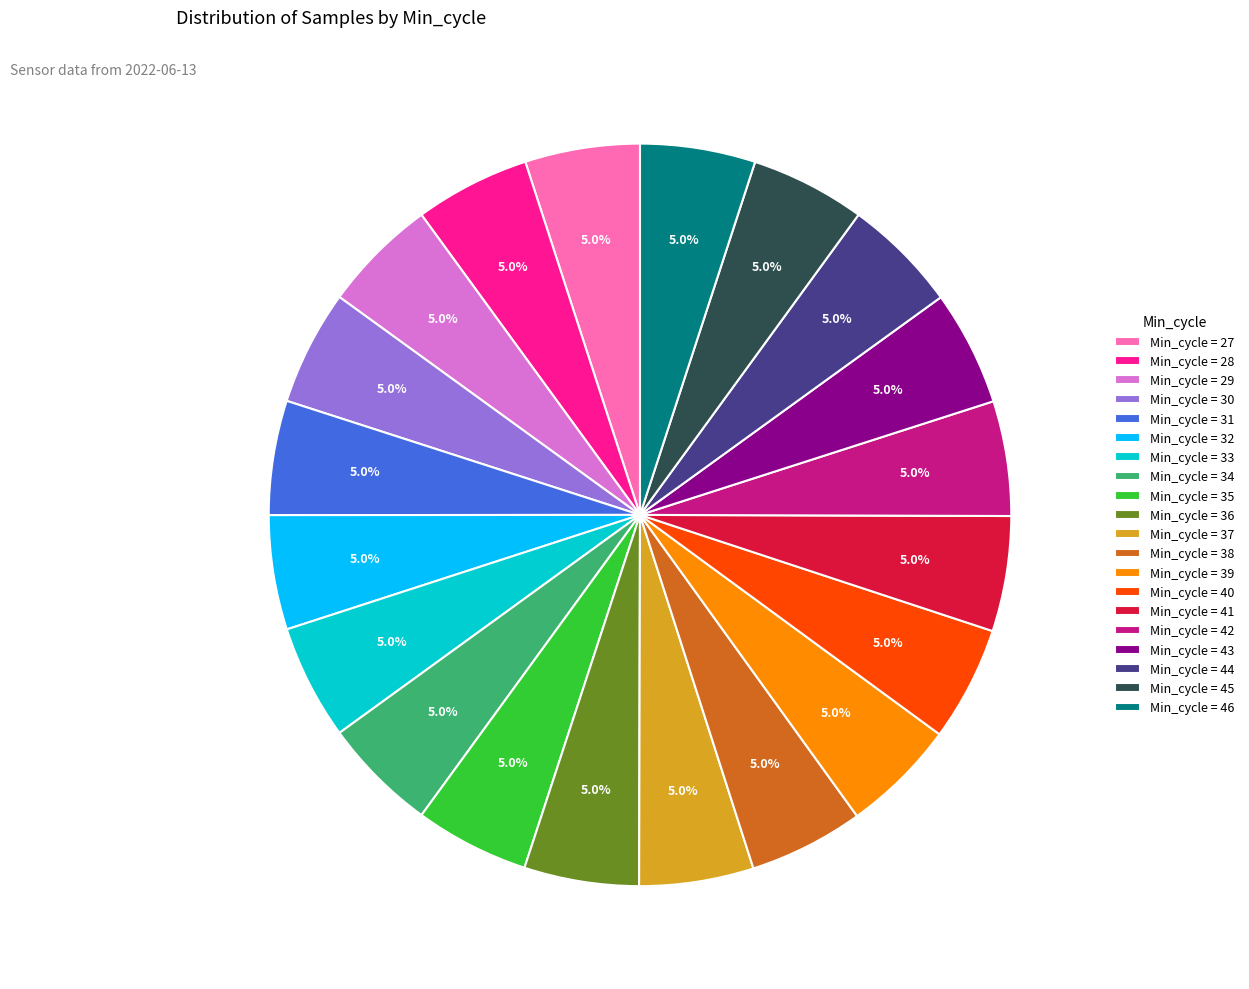

Count the number of slices in the pie.

20